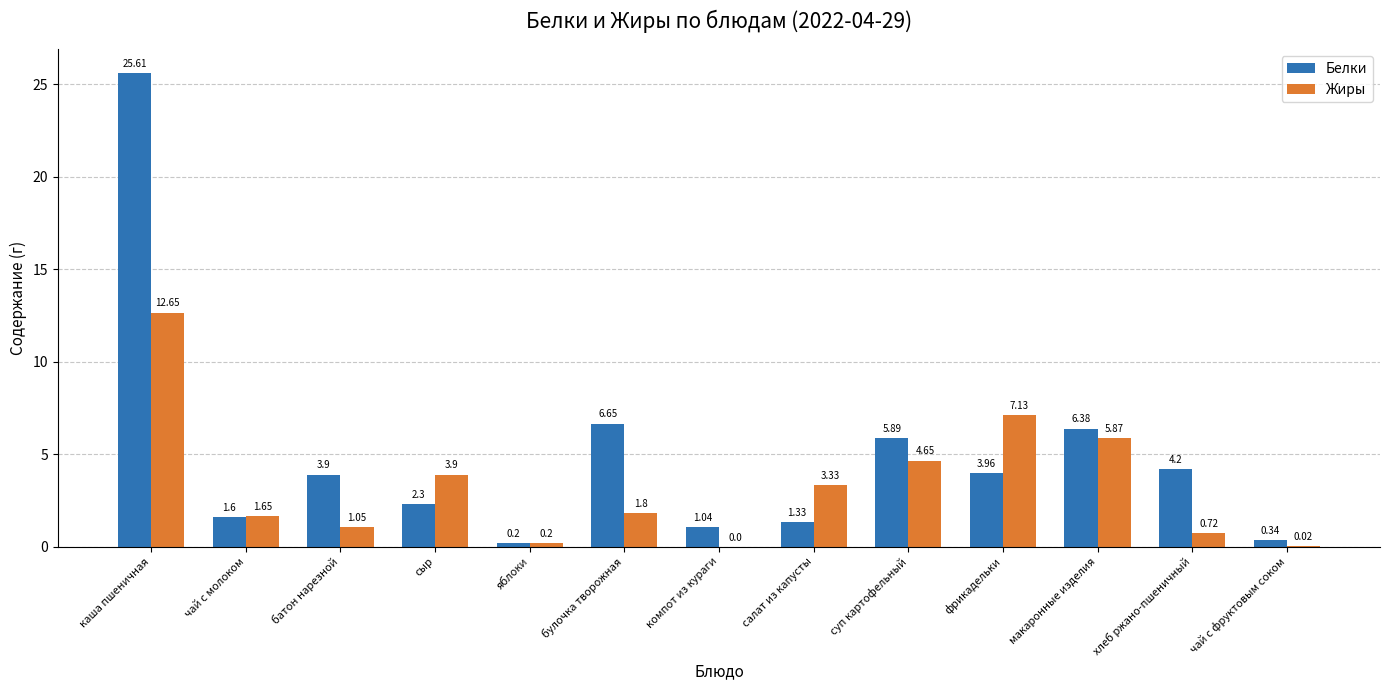

Is the value of Жиры at каша пшеничная greater than the value of Белки at батон нарезной?

Yes